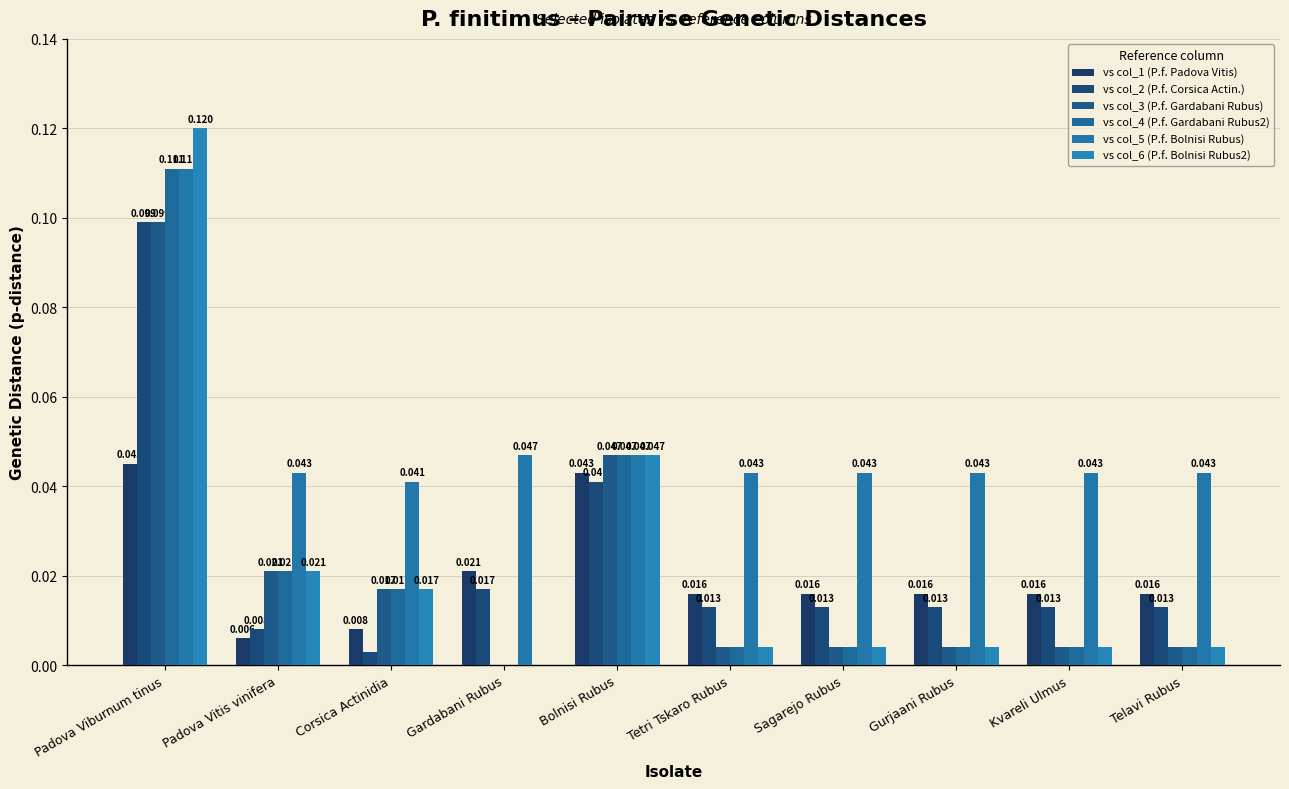

Which series has the largest range (max minus min)?

vs col_6 (P.f. Bolnisi Rubus2)